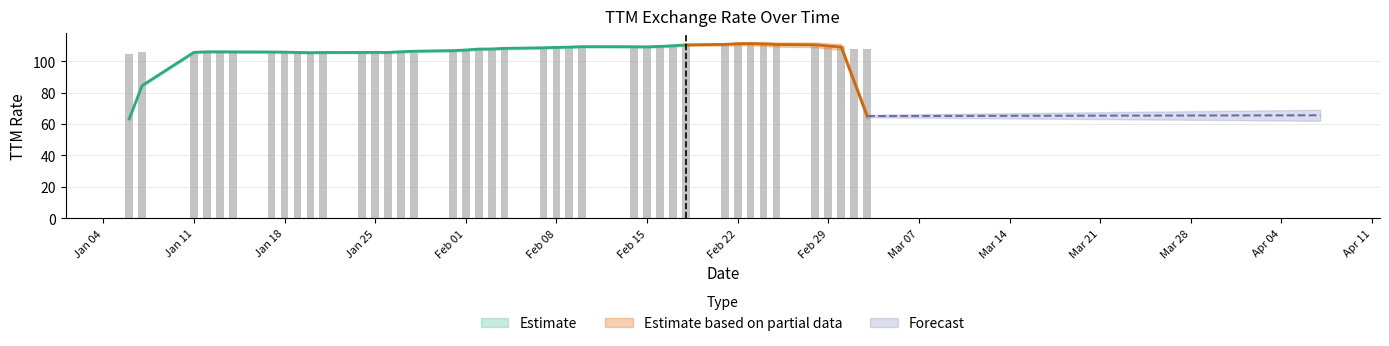

True or false: the data shows 171.9 at 24.

False